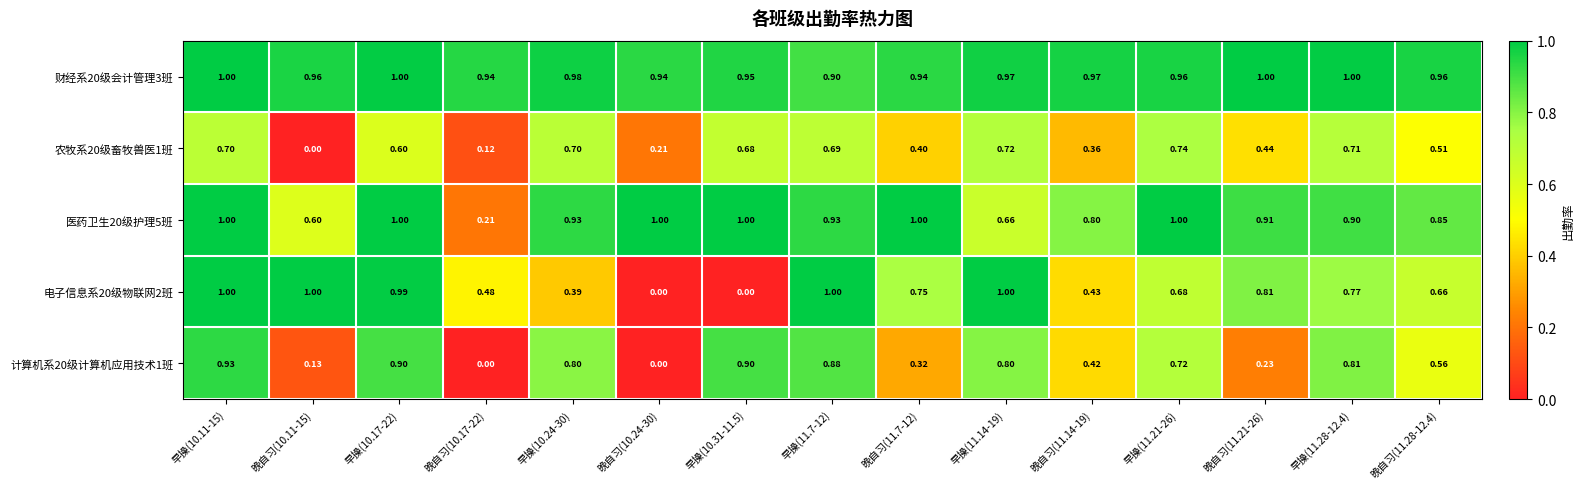

Is the value of 财经系20级会计管理3班 at 晚自习(10.24-30) greater than the value of 医药卫生20级护理5班 at 晚自习(11.28-12.4)?

Yes